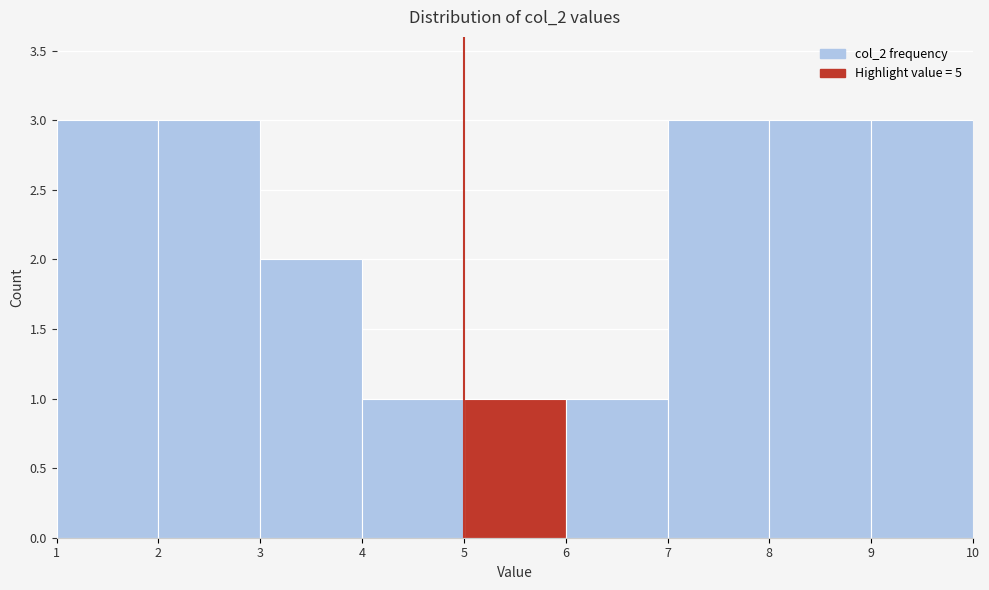

Reading left to right, list every bar in this chart as the range it spans on the x-axis followed by its height. The values are not printed on the chart, so give them approximately, as read against the axis.

1 to 2: 3
2 to 3: 3
3 to 4: 2
4 to 5: 1
5 to 6: 1
6 to 7: 1
7 to 8: 3
8 to 9: 3
9 to 10: 3